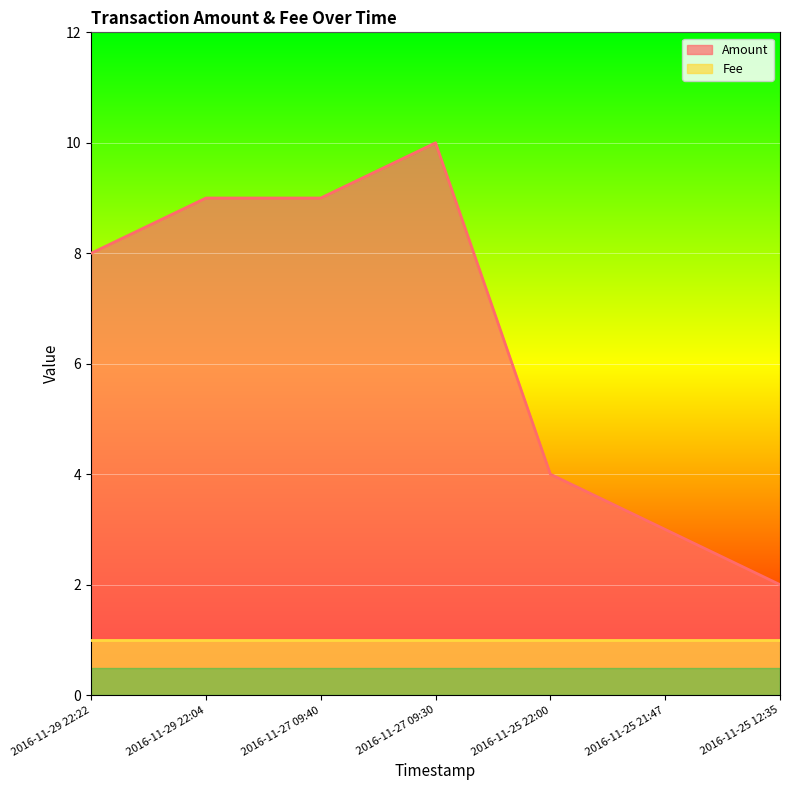

What position from the right is 2016-11-27 09:30?

4